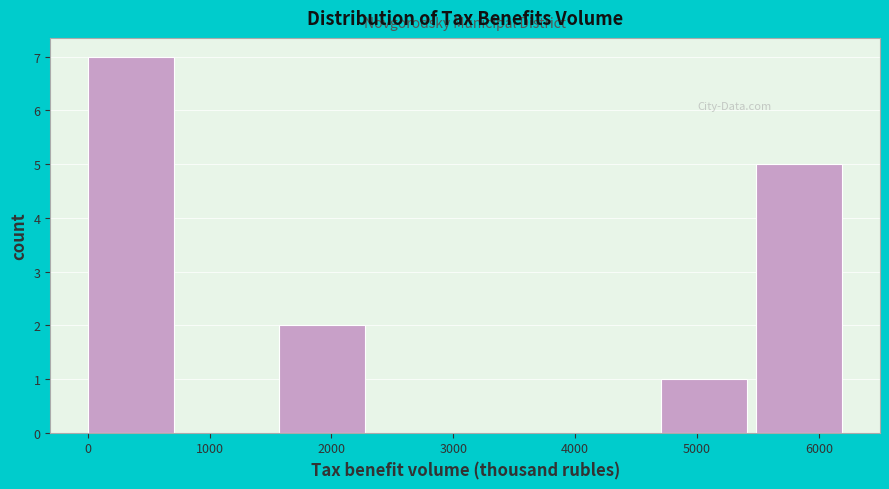

Which range on the x-axis has the tallest bar?

0 to 800